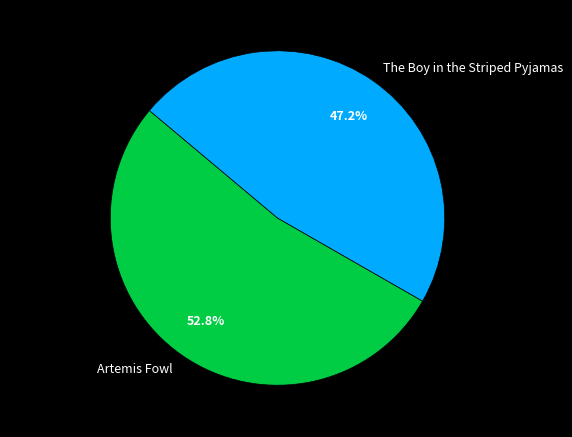

To the nearest percent, what is the combined percentage of The Boy in the Striped Pyjamas and Artemis Fowl?

100%